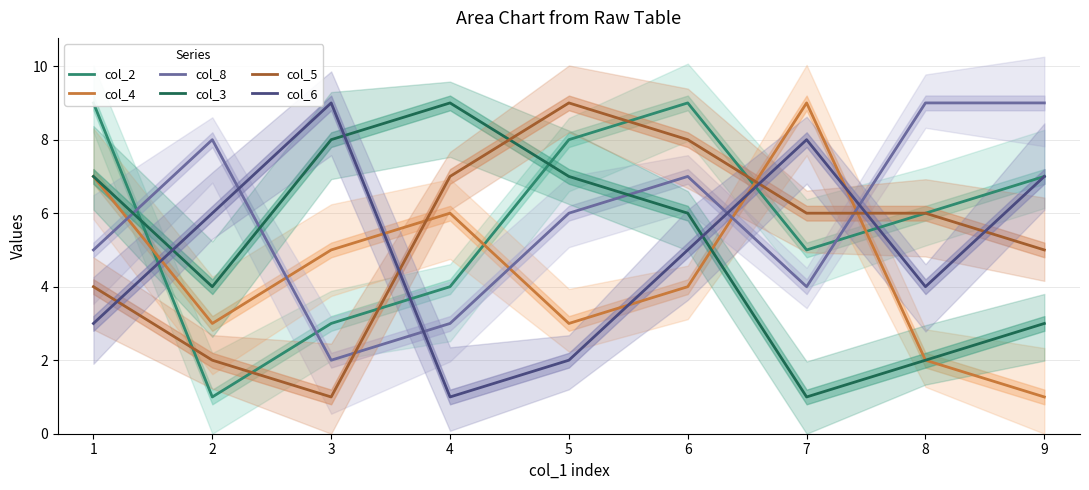

Rank the series at 9 from lowest to highest value.

col_4, col_3, col_5, col_2, col_6, col_8